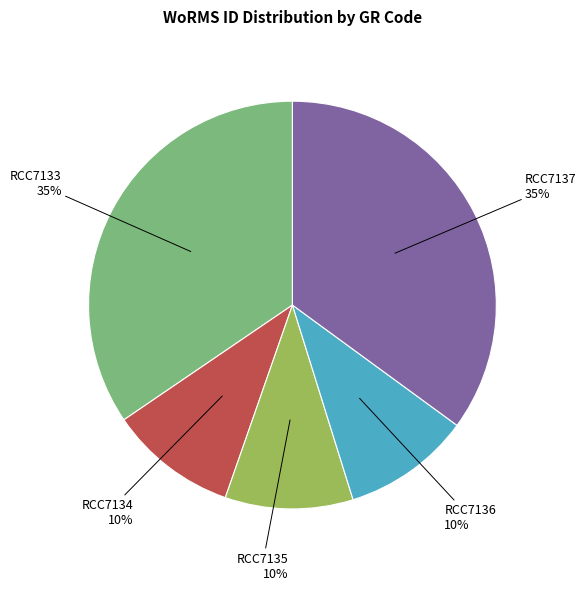

Count the number of slices in the pie.

5